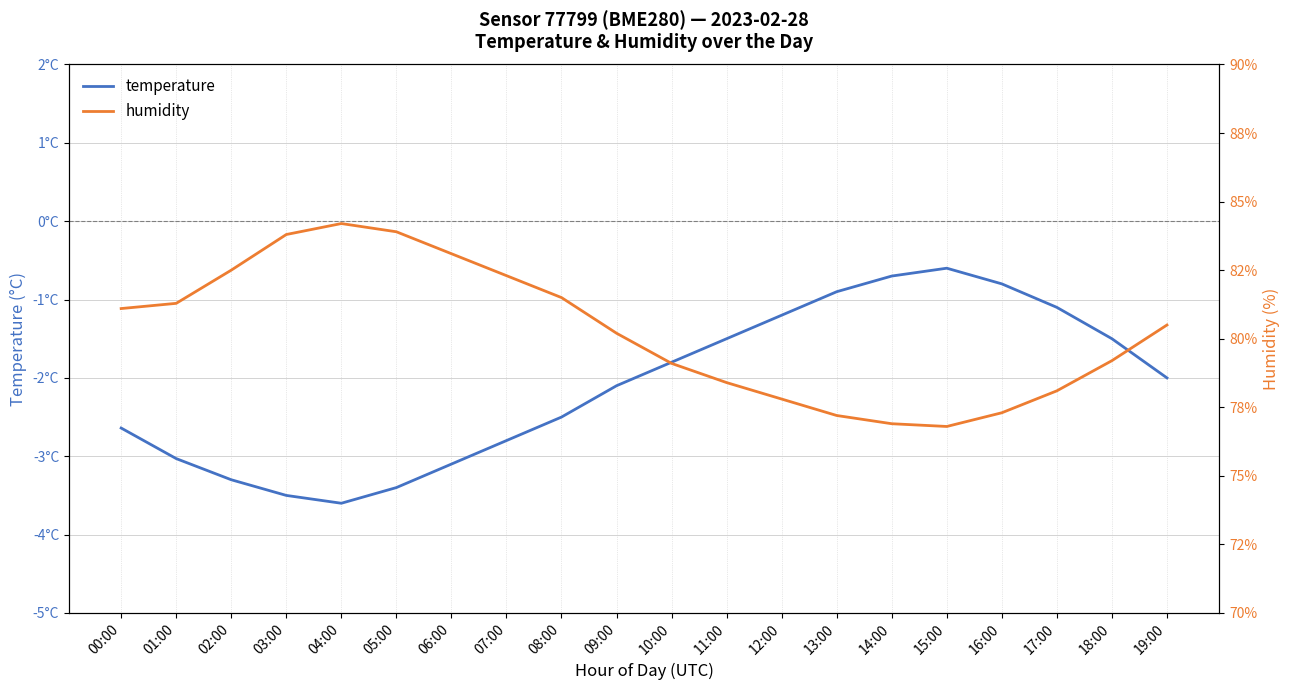

At how many categories does at least one series exceed 41?

20